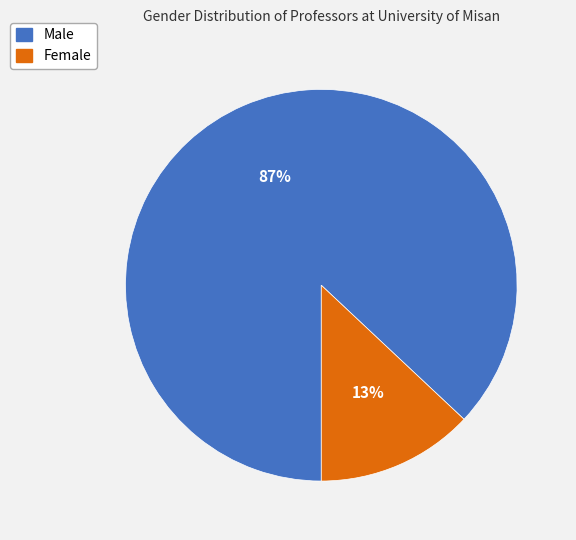

Does any single category account for the majority?

Yes